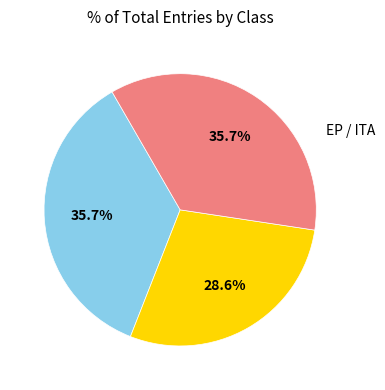

Is there a majority slice in this chart?

No